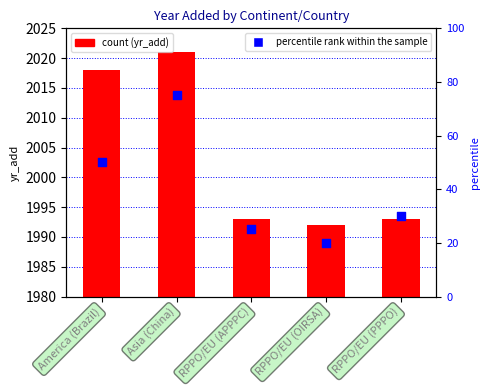

Which series has the largest total across all categories?

yr_add